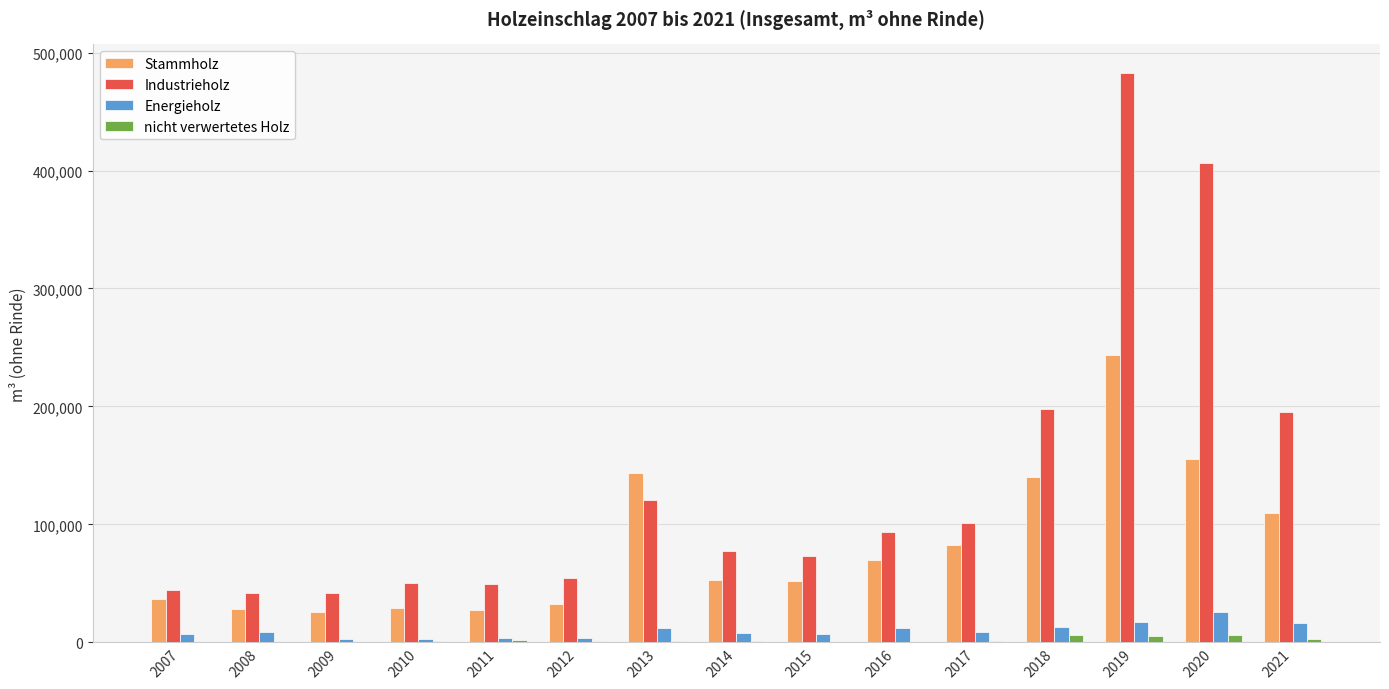

How many groups of bars are there?

15